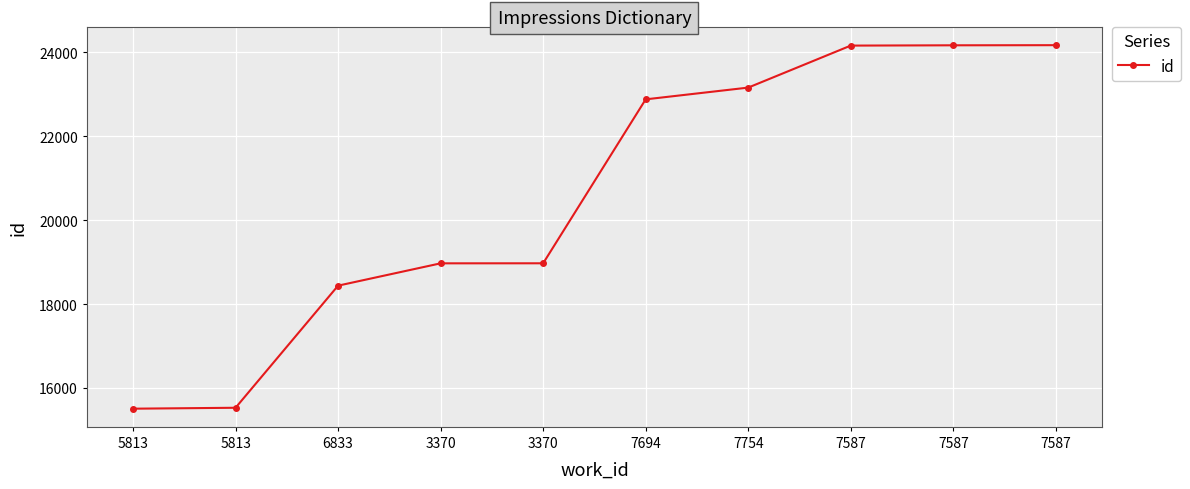

Is this an area chart (filled region under the line)?

No